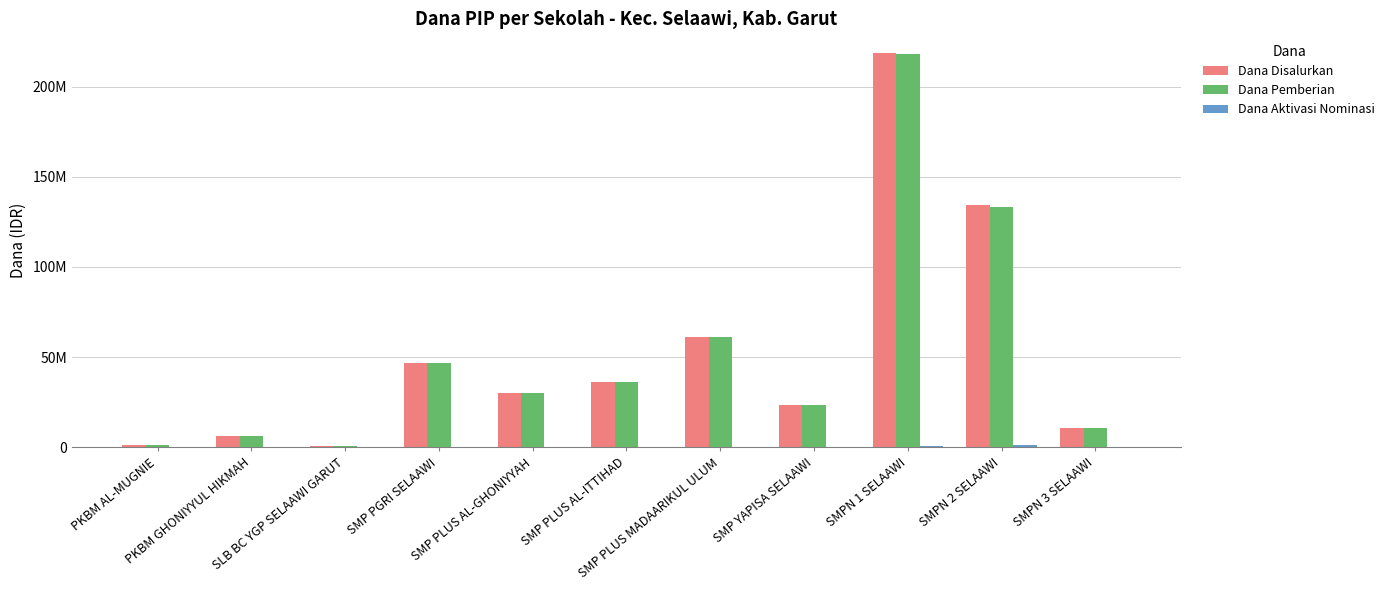

Which series has the widest spread of values?

Dana Disalurkan